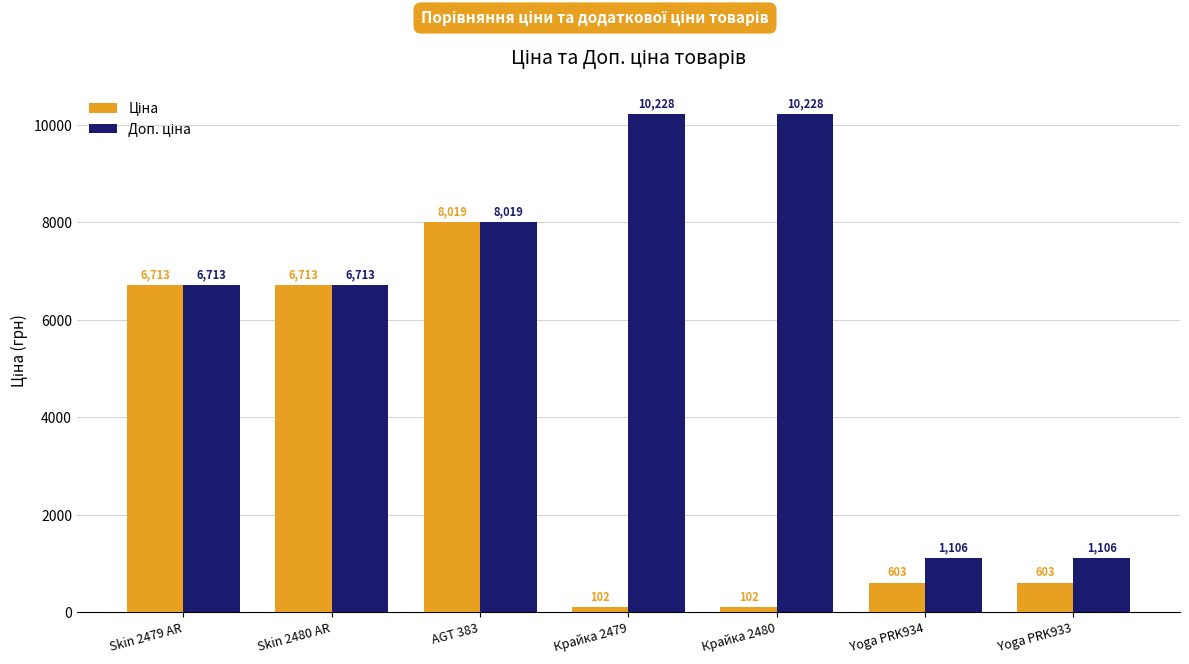

What is the smallest value displayed?

102.3